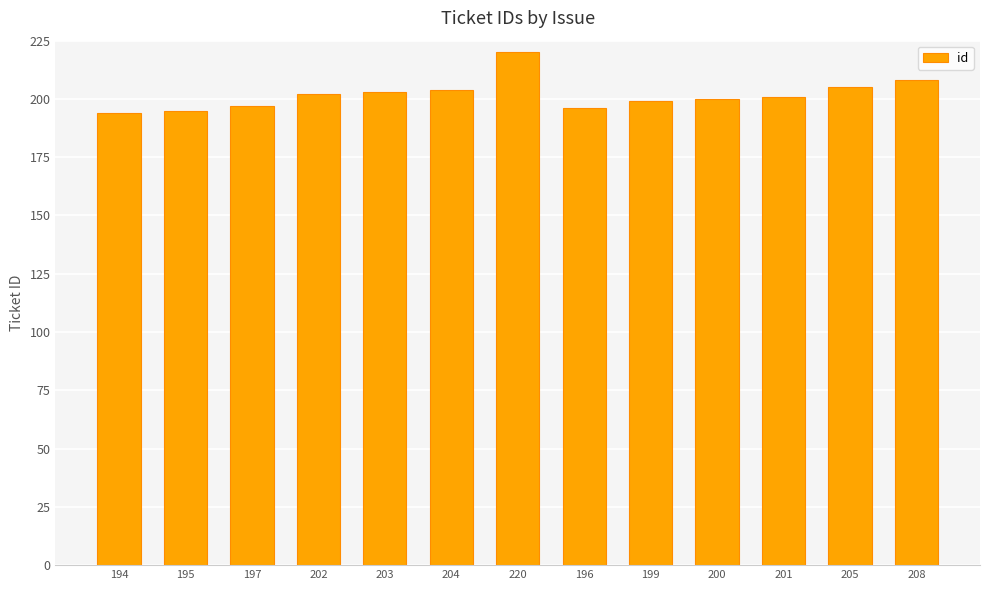

Which label corresponds to the largest value in the chart?

220